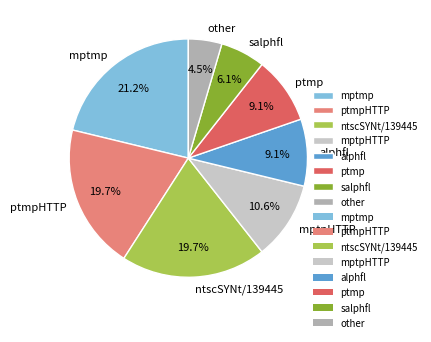

Which has a higher value, salphfl or mptmp?

mptmp